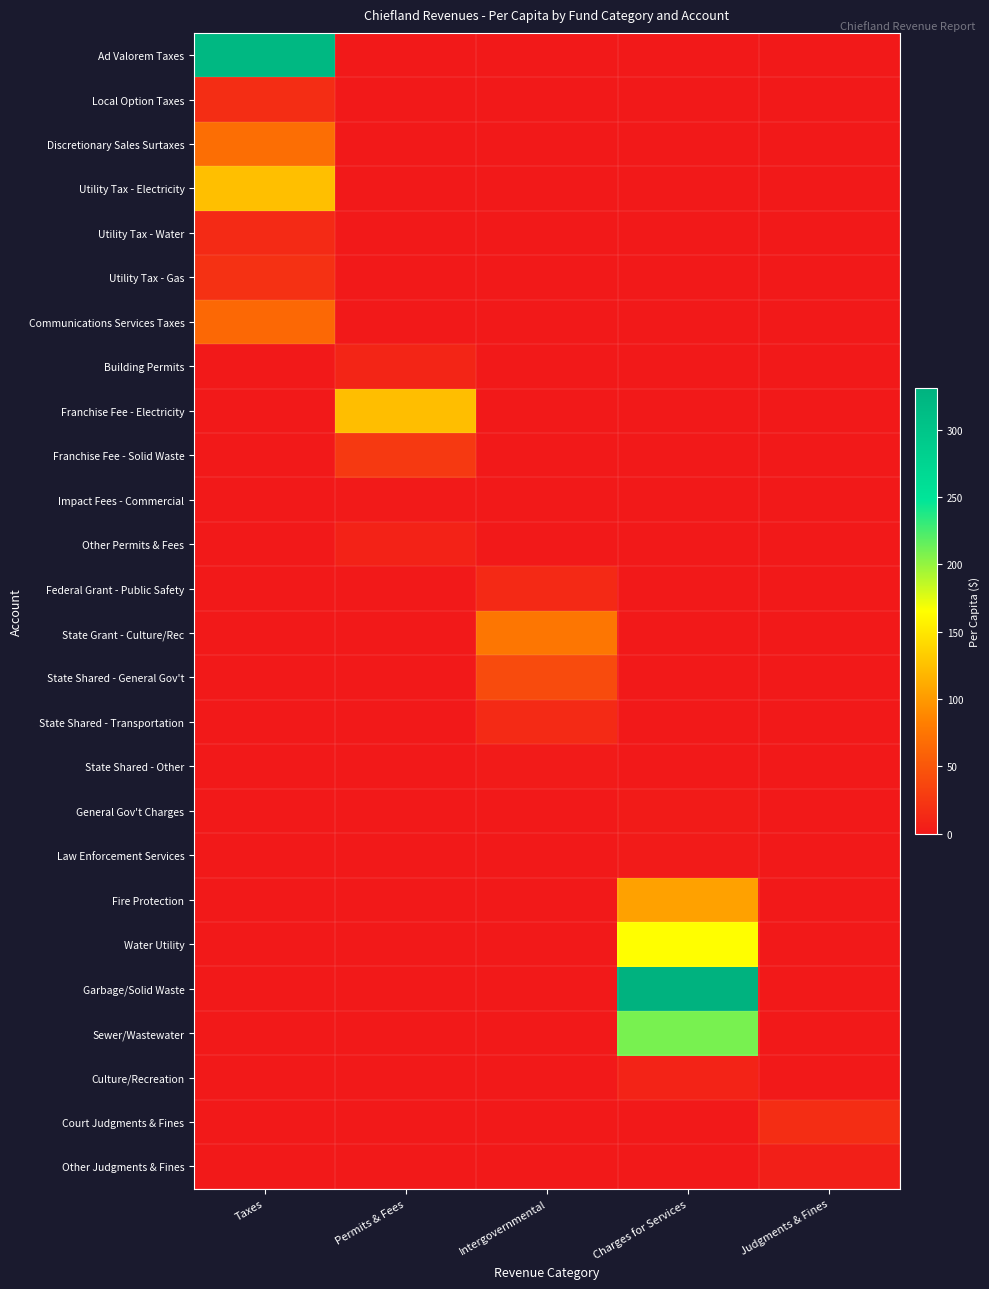

Between Judgments & Fines and Permits & Fees, which is larger?

Judgments & Fines